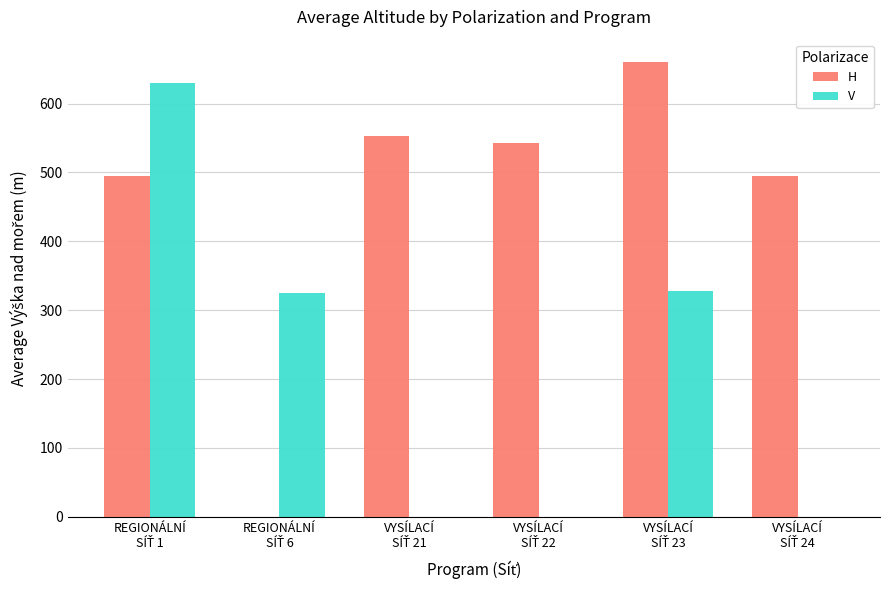

How many values in H are above zero?

5